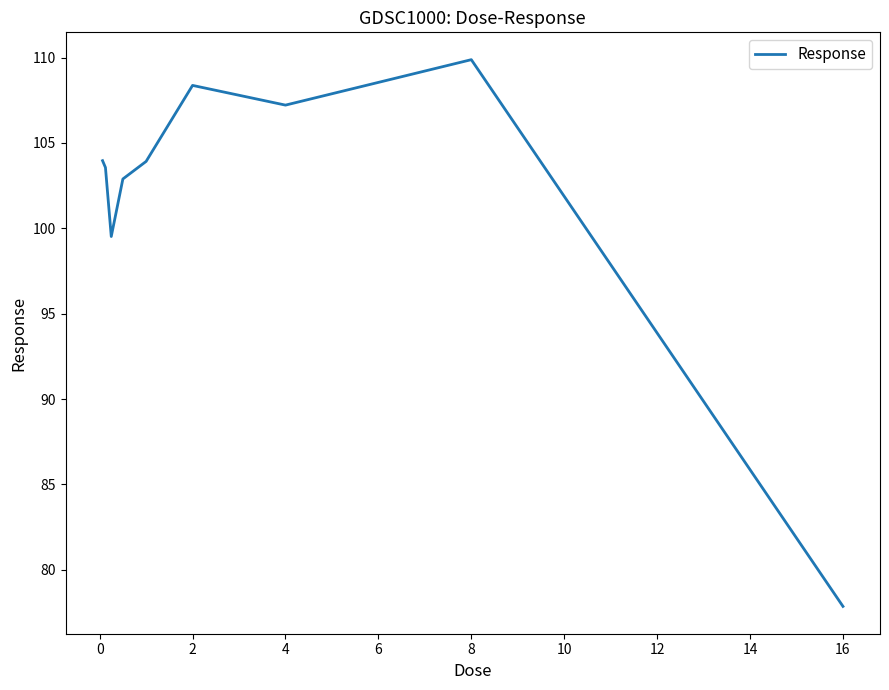

What is the greatest value displayed?

109.9